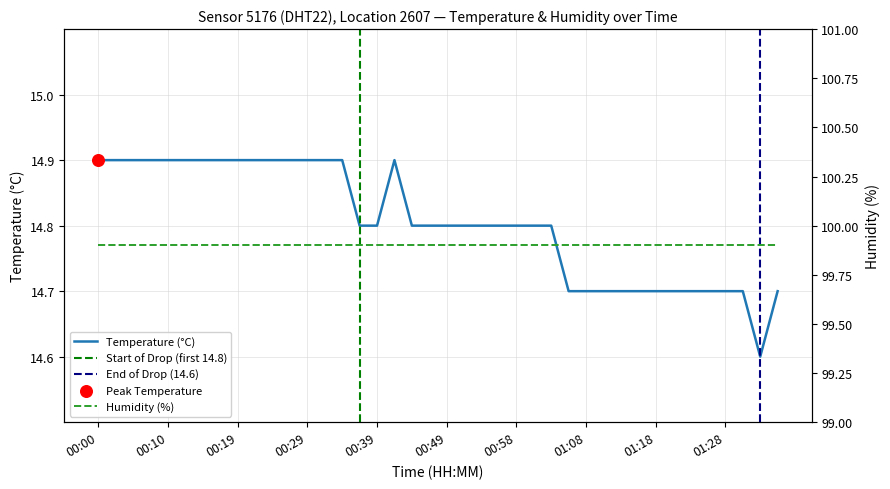

Which has a higher value, 00:46 or 00:34?

00:34